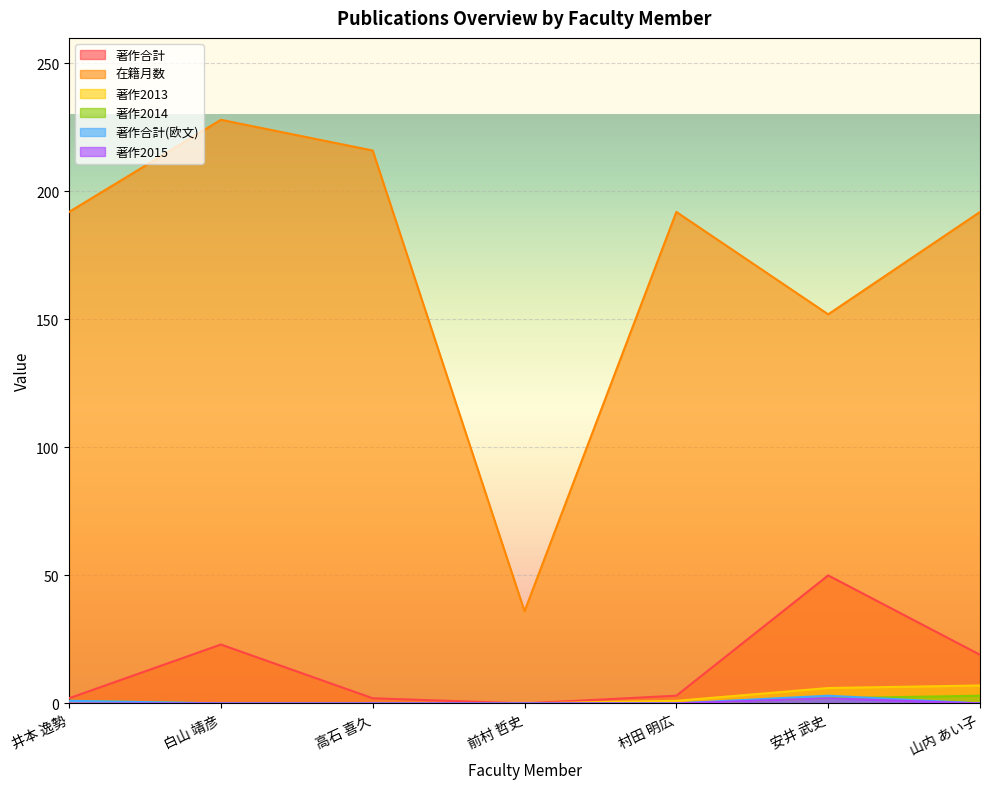

Where does the 著作合計 series first go above 3?

白山 靖彦